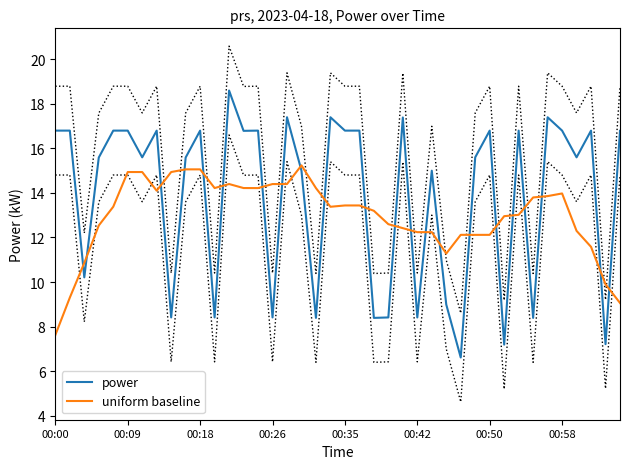

What position from the left is 19?

20